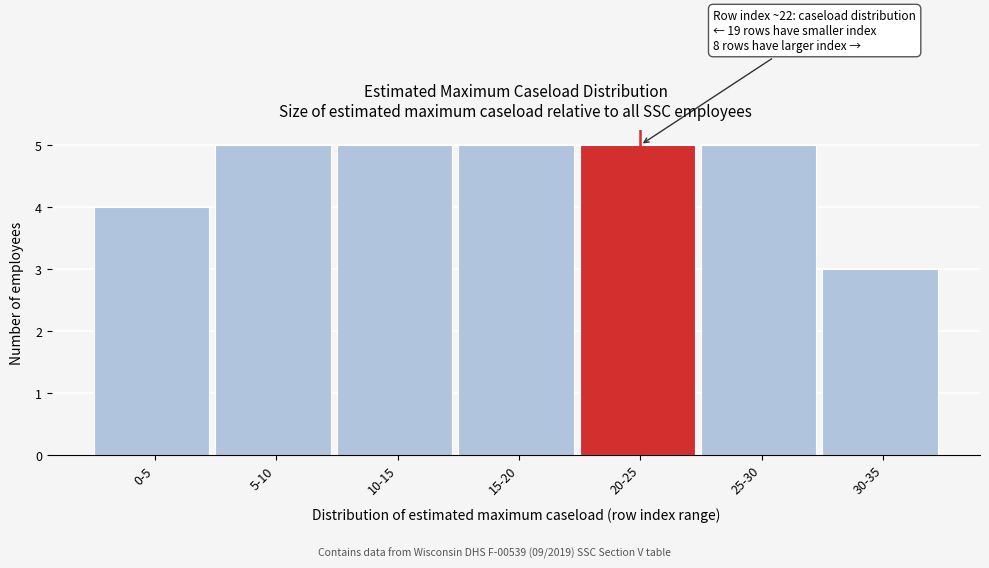

Reading left to right, transcribe all the data shown in this chart.

4	5	5	5	5	5	3